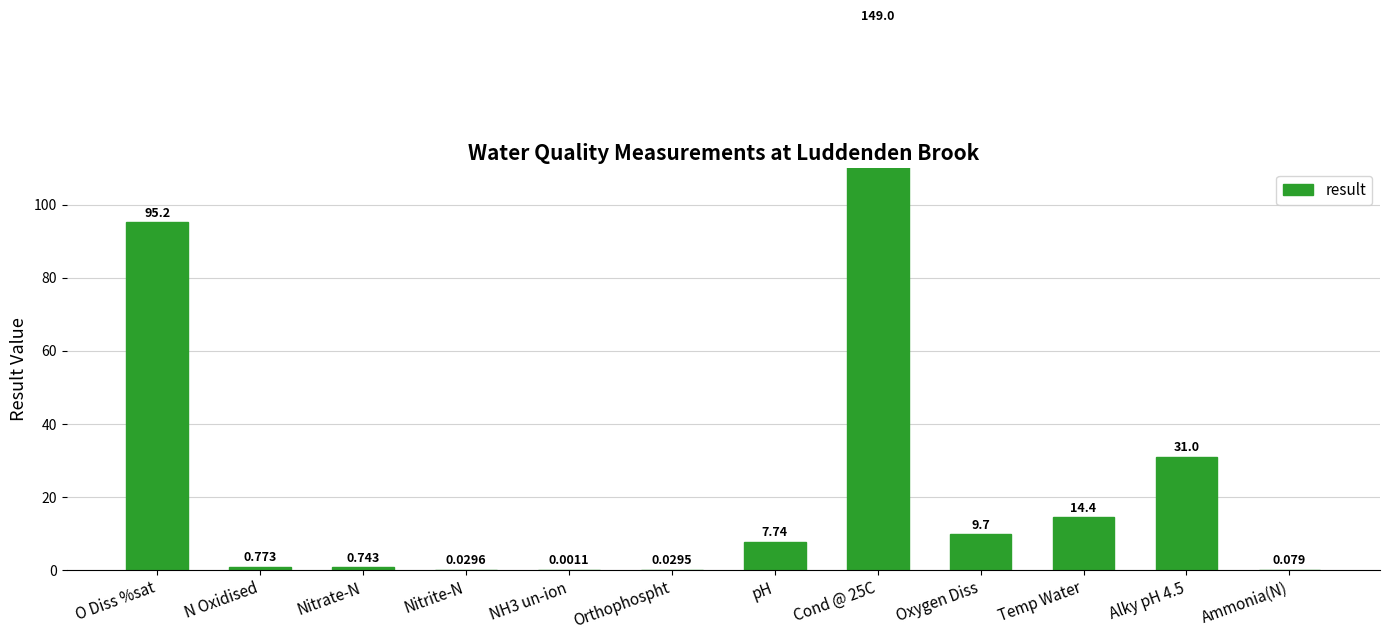

Rank the categories by value from highest to lowest.

Cond @ 25C, O Diss %sat, Alky pH 4.5, Temp Water, Oxygen Diss, pH, N Oxidised, Nitrate-N, Ammonia(N), Nitrite-N, Orthophospht, NH3 un-ion